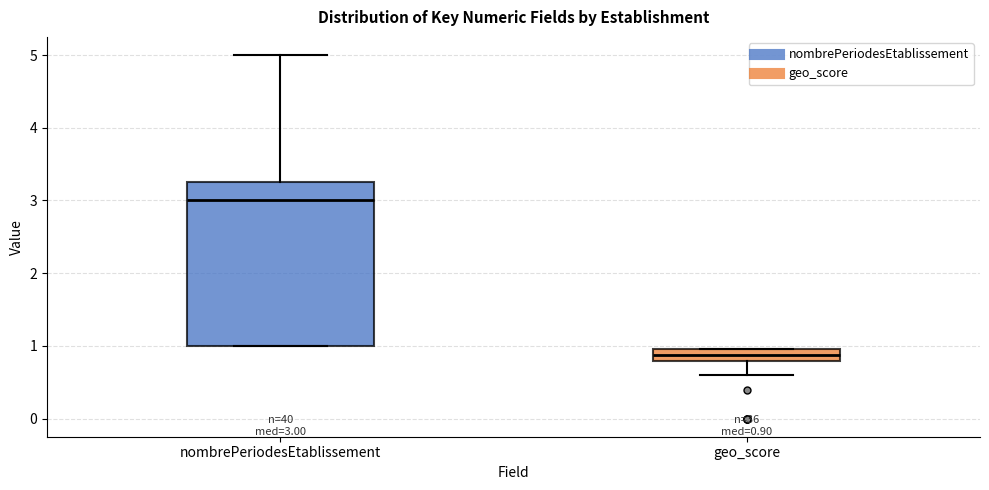

Which box's median line is the lowest?

geo_score